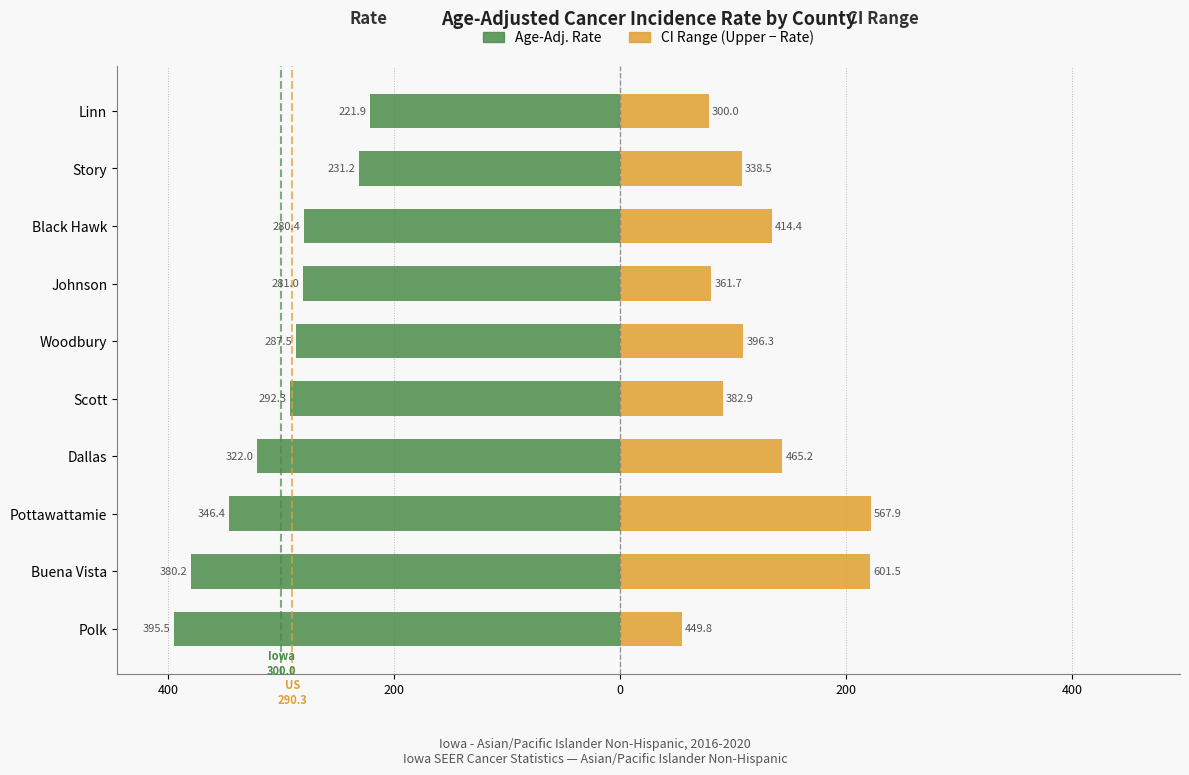

What is the difference between the maximum and minimum values in the CI Range (Upper - Rate) series?

167.2